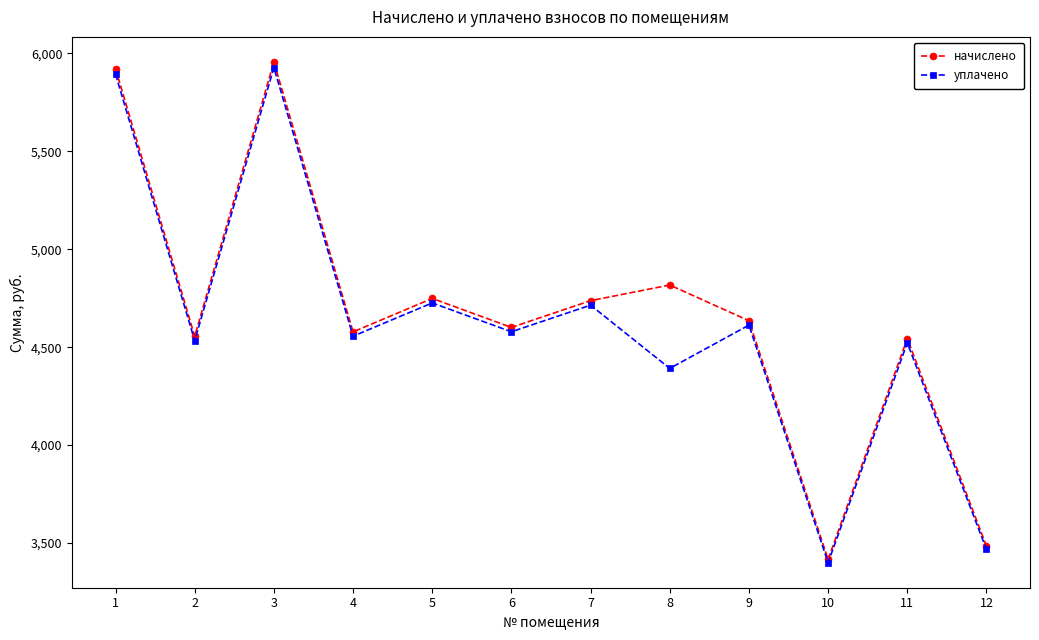

What is the difference between the maximum and second lowest values in the уплачено series?

2459.3